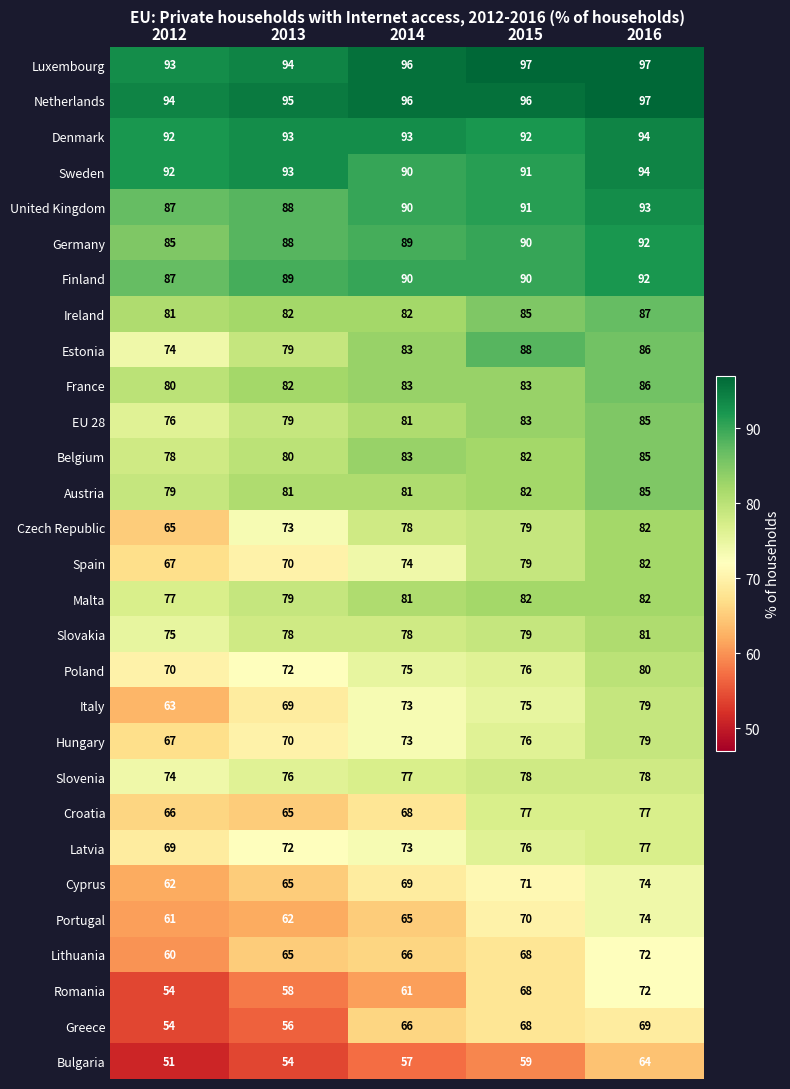

The value of Belgium at 2013 is 26. True or false?

False